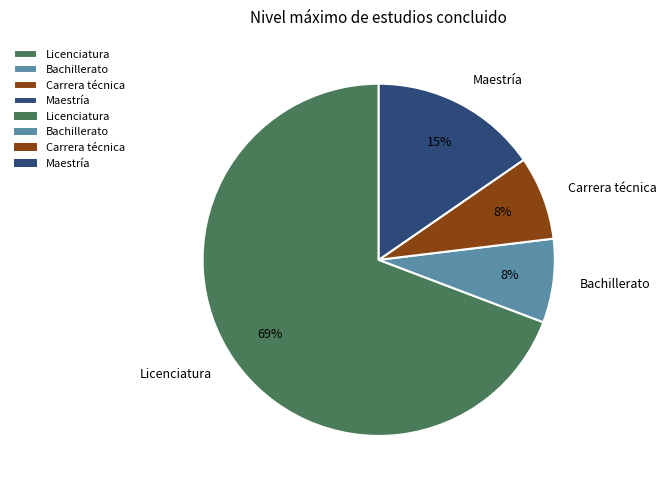

Is there a majority slice in this chart?

Yes